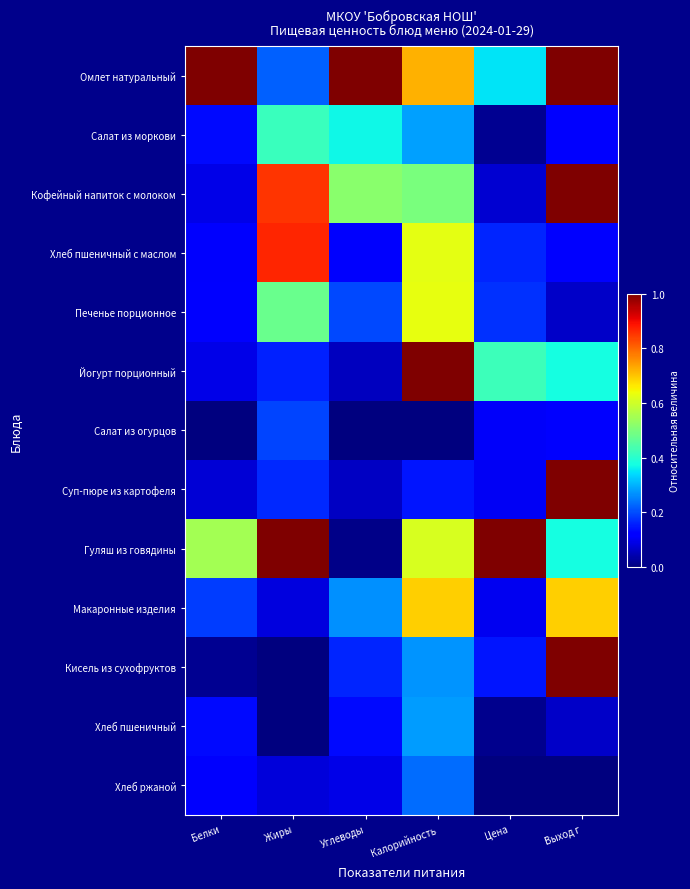

Reading right to left, list all the values displayed in this chart.

Омлет натуральный: Выход г=1.0	Цена=0.4	Калорийность=0.7	Углеводы=1.0	Жиры=0.2	Белки=1.0
Салат из моркови: Выход г=0.1	Цена=0.0	Калорийность=0.3	Углеводы=0.4	Жиры=0.4	Белки=0.1
Кофейный напиток с молоком: Выход г=1.0	Цена=0.1	Калорийность=0.5	Углеводы=0.5	Жиры=0.9	Белки=0.1
Хлеб пшеничный с маслом: Выход г=0.1	Цена=0.2	Калорийность=0.6	Углеводы=0.1	Жиры=0.9	Белки=0.1
Печенье порционное: Выход г=0.1	Цена=0.2	Калорийность=0.6	Углеводы=0.2	Жиры=0.5	Белки=0.1
Йогурт порционный: Выход г=0.4	Цена=0.4	Калорийность=1.0	Углеводы=0.1	Жиры=0.2	Белки=0.1
Салат из огурцов: Выход г=0.1	Цена=0.1	Калорийность=0.0	Углеводы=0.0	Жиры=0.2	Белки=0.0
Суп-пюре из картофеля: Выход г=1.0	Цена=0.1	Калорийность=0.1	Углеводы=0.1	Жиры=0.2	Белки=0.1
Гуляш из говядины: Выход г=0.4	Цена=1.0	Калорийность=0.6	Углеводы=0.0	Жиры=1.0	Белки=0.6
Макаронные изделия: Выход г=0.7	Цена=0.1	Калорийность=0.7	Углеводы=0.3	Жиры=0.1	Белки=0.2
Кисель из сухофруктов: Выход г=1.0	Цена=0.1	Калорийность=0.3	Углеводы=0.2	Жиры=0.0	Белки=0.0
Хлеб пшеничный: Выход г=0.1	Цена=0.0	Калорийность=0.3	Углеводы=0.1	Жиры=0.0	Белки=0.1
Хлеб ржаной: Выход г=0.0	Цена=0.0	Калорийность=0.2	Углеводы=0.1	Жиры=0.1	Белки=0.1